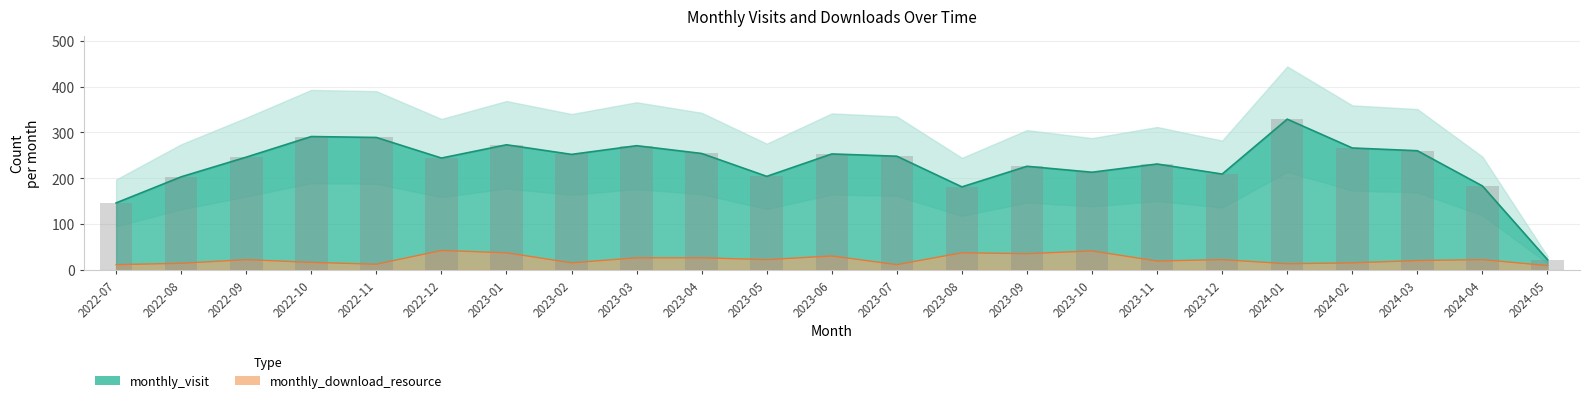

List the labels in order of monthly_download_resource value, largest first.

2022-12, 2023-10, 2023-01, 2023-08, 2023-09, 2023-06, 2023-03, 2023-04, 2022-09, 2023-05, 2023-12, 2024-04, 2024-03, 2023-11, 2022-10, 2023-02, 2024-02, 2022-08, 2024-01, 2022-11, 2022-07, 2023-07, 2024-05